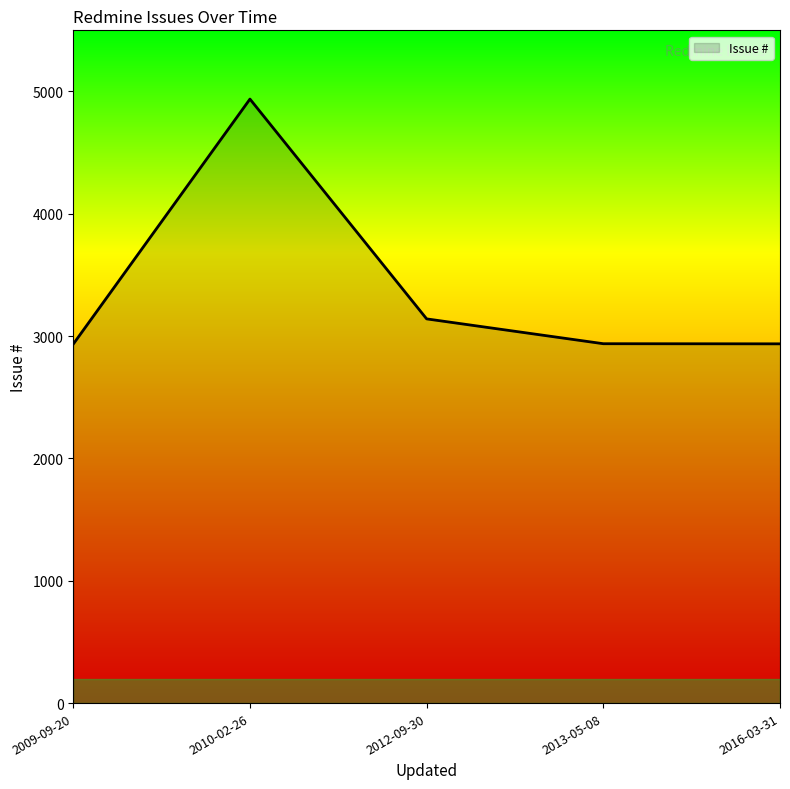

Approximately how many times larger is the value at 2012-09-30 compared to 2010-02-26?

0.6